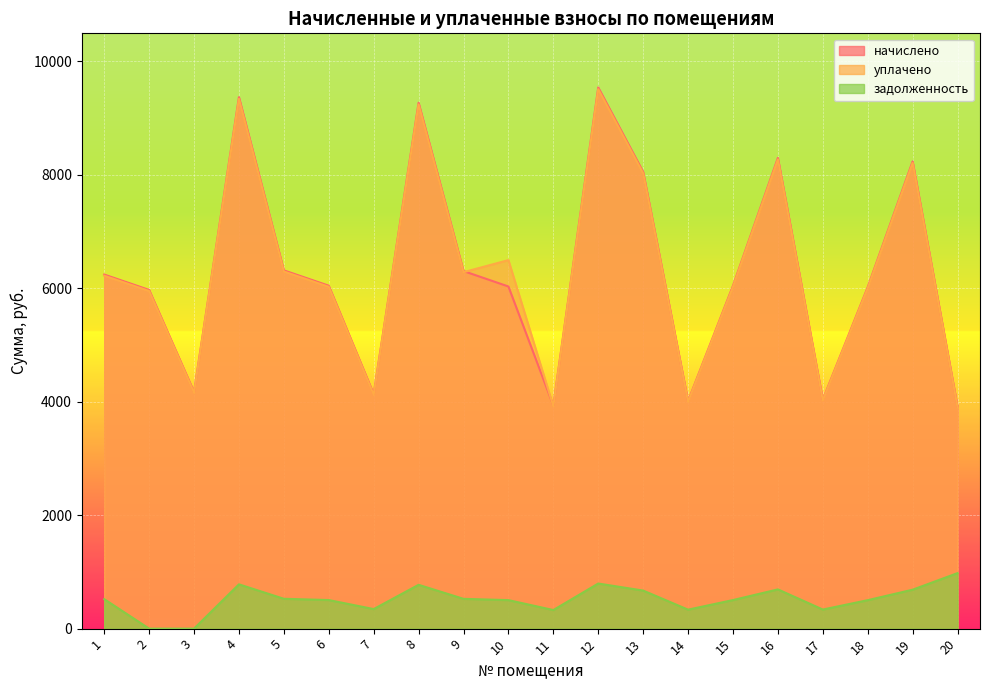

How many values in the уплачено series are below 6222?

10